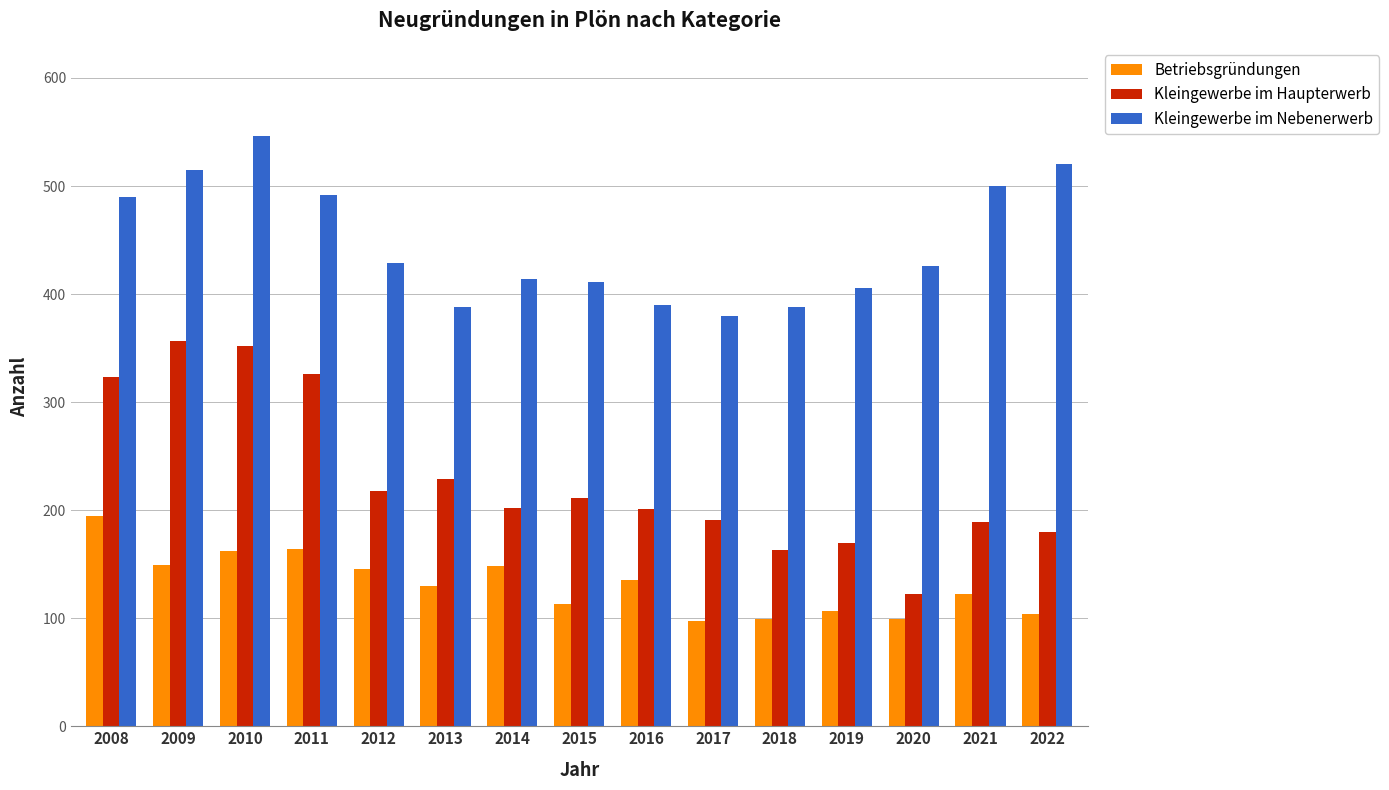

Between 2011 and 2014, which series saw the biggest shift?

Kleingewerbe im Haupterwerb